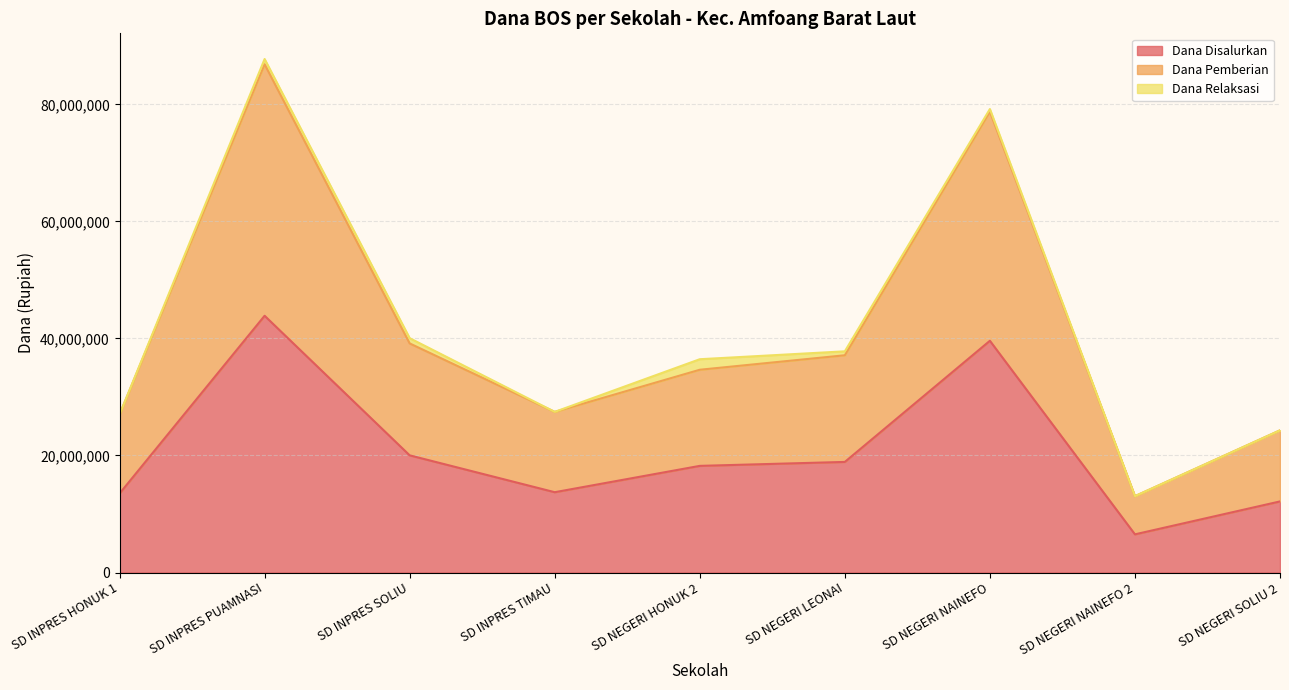

What is the lowest value of the Dana Disalurkan series?

6525000